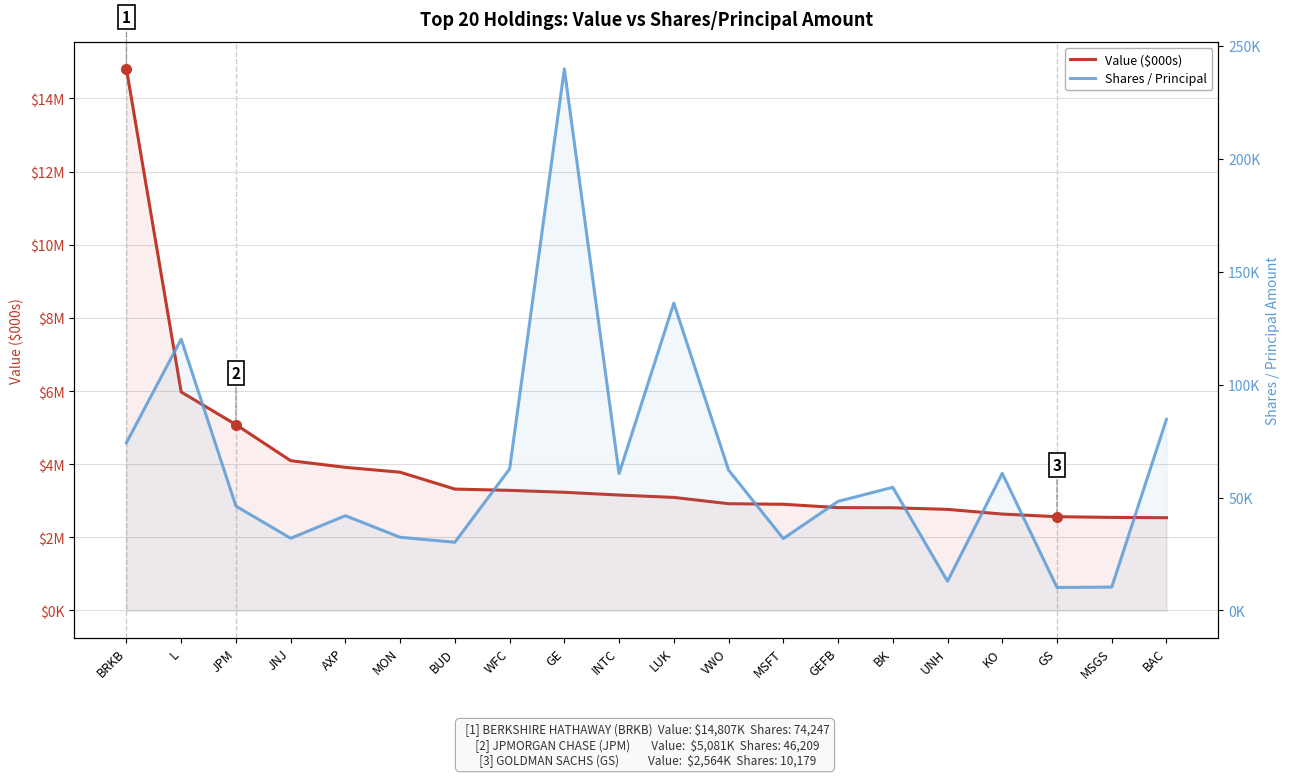

Rank the series at MON from lowest to highest value.

Shares / Principal, Value ($000s)